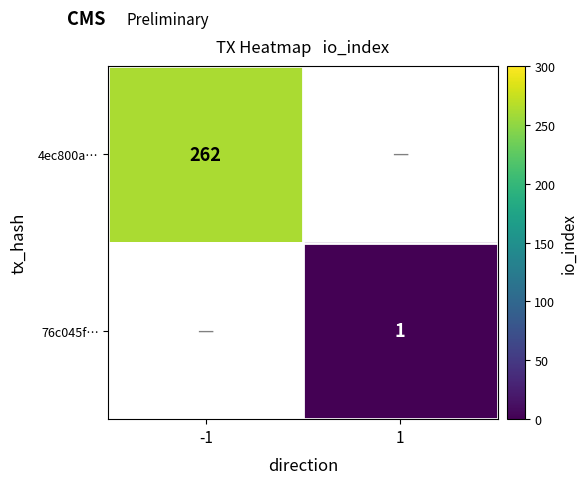

The 76c045f… series shows 1 at 1. True or false?

True